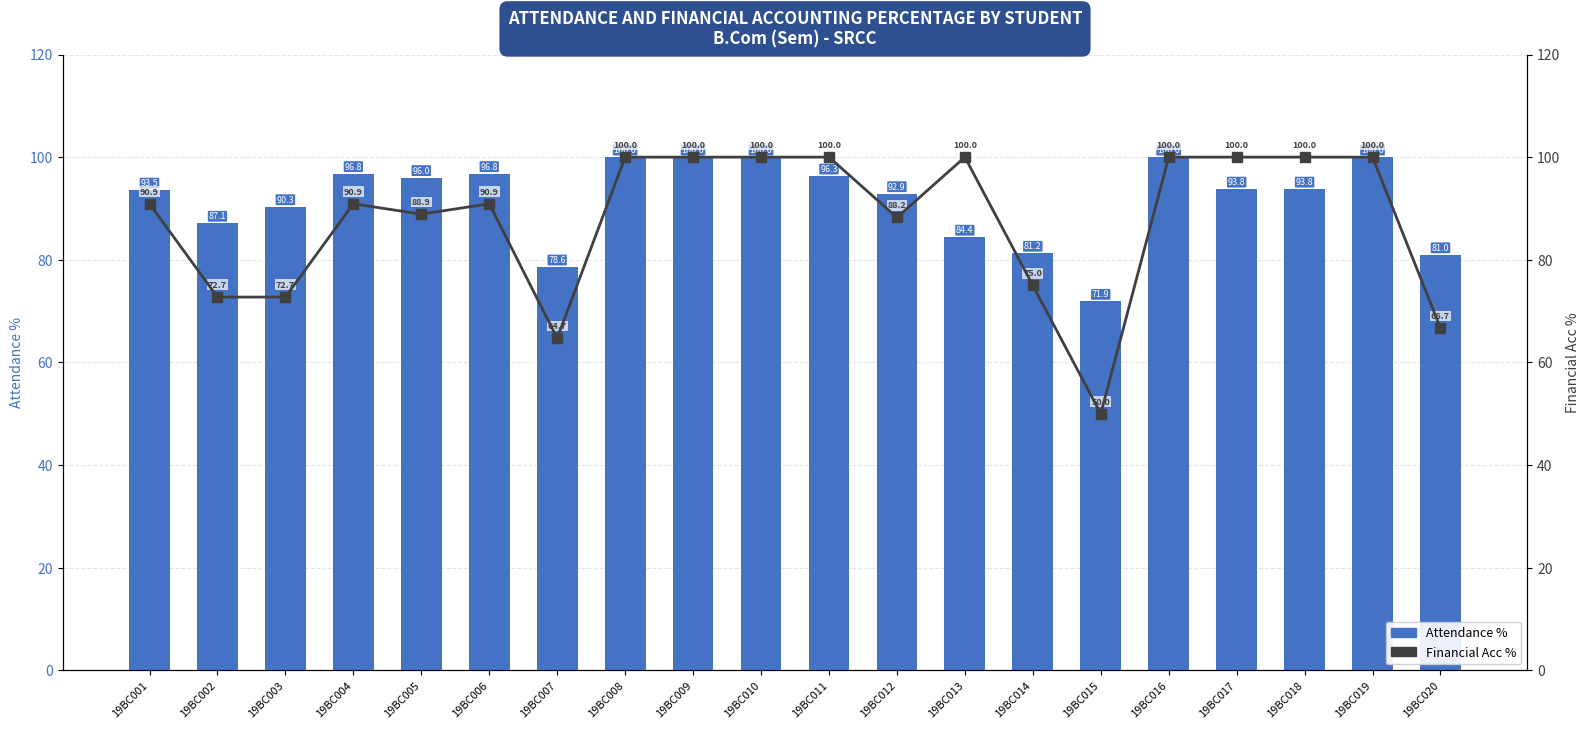

What is the greatest value displayed?

100.0